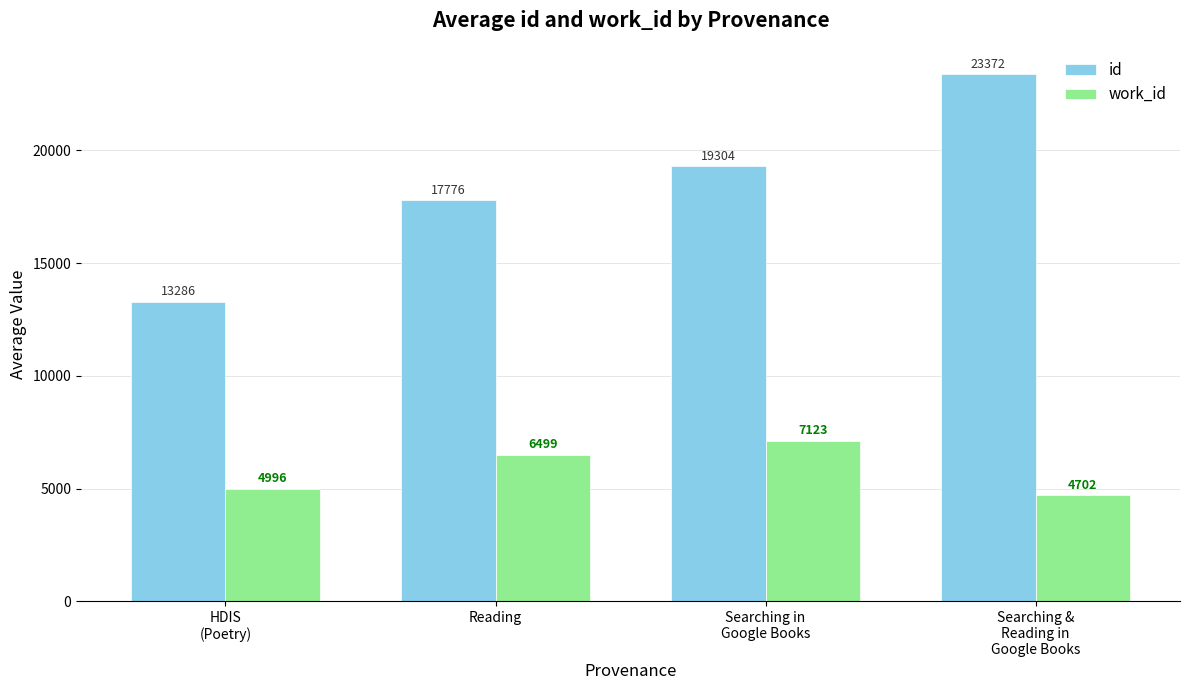

What position from the right is Searching in
Google Books?

2